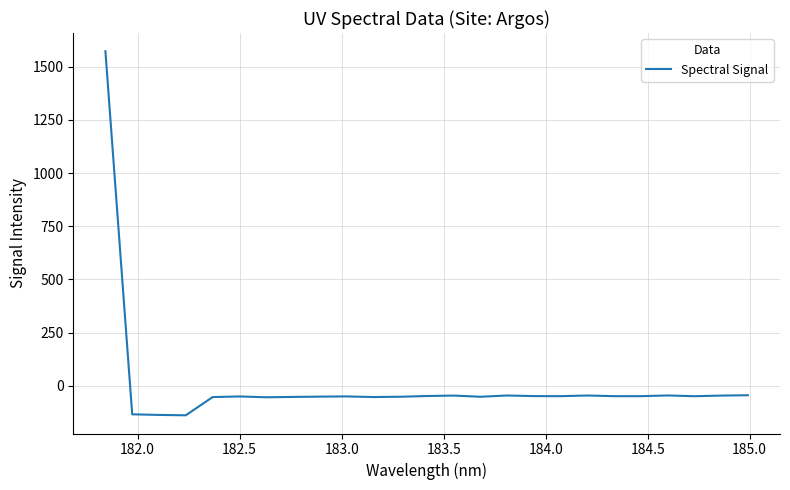

What is the minimum value shown in the chart?

-138.6